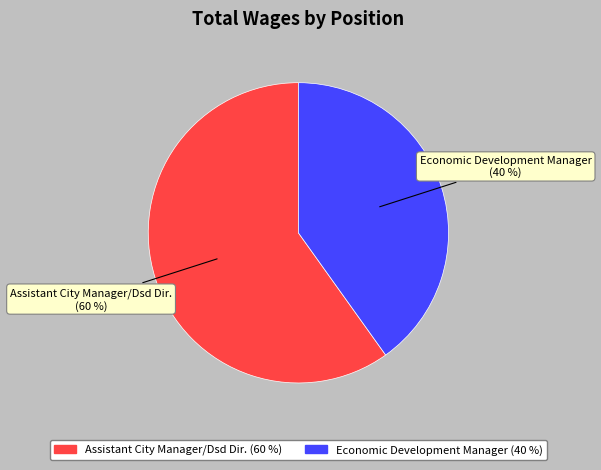

To the nearest percent, what is the difference between the Assistant City Manager/Dsd Dir. and Economic Development Manager slice percentages?

20%